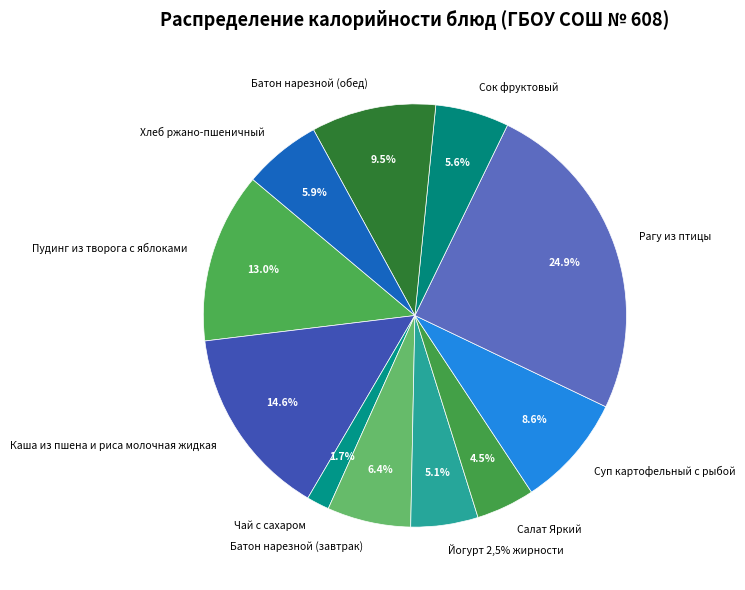

Does any single category account for the majority?

No